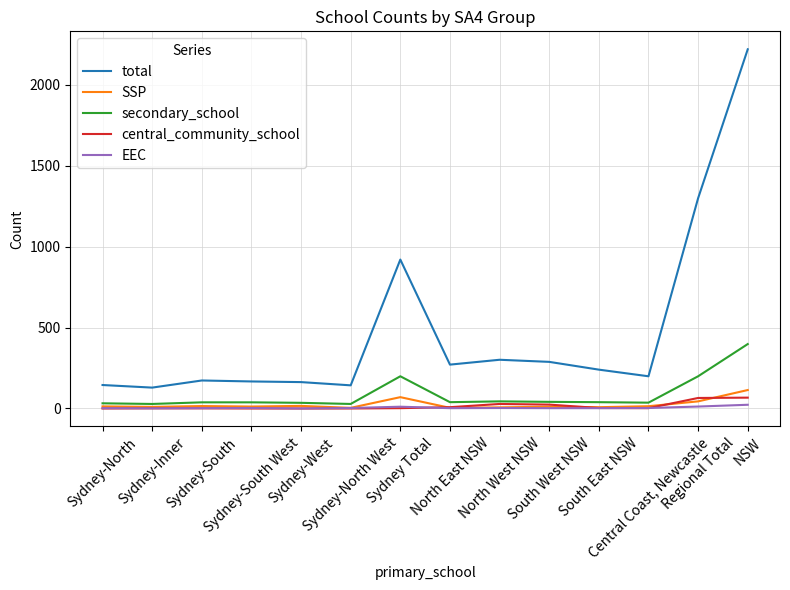

Which series has the largest range (max minus min)?

total